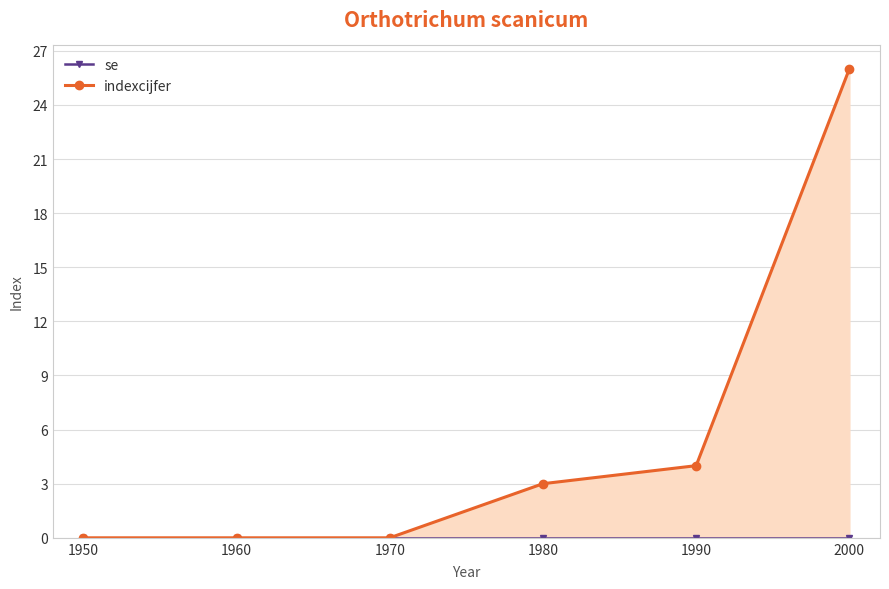

What is the average value of the indexcijfer series?

6